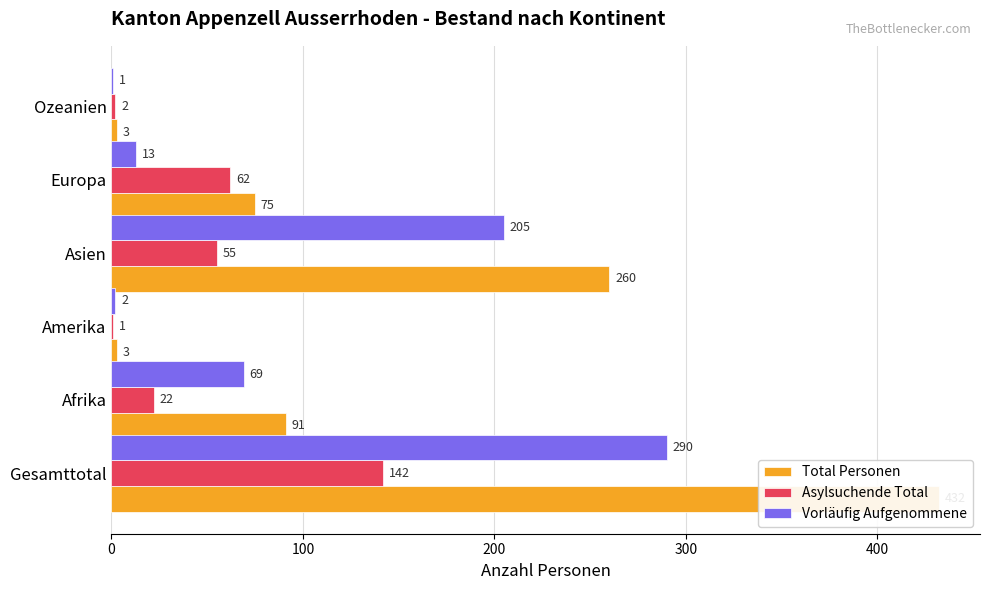

Which series has the widest spread of values?

Total Personen